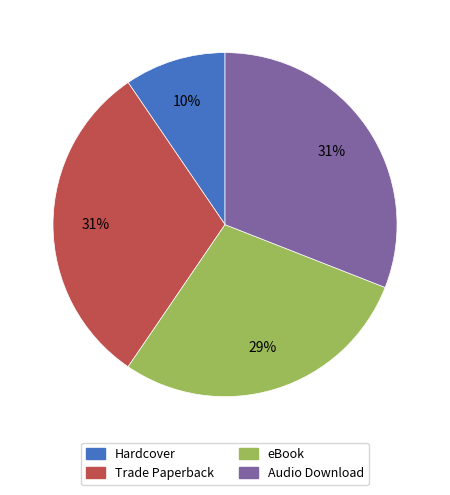

To the nearest percent, what is the average slice percentage?

25%